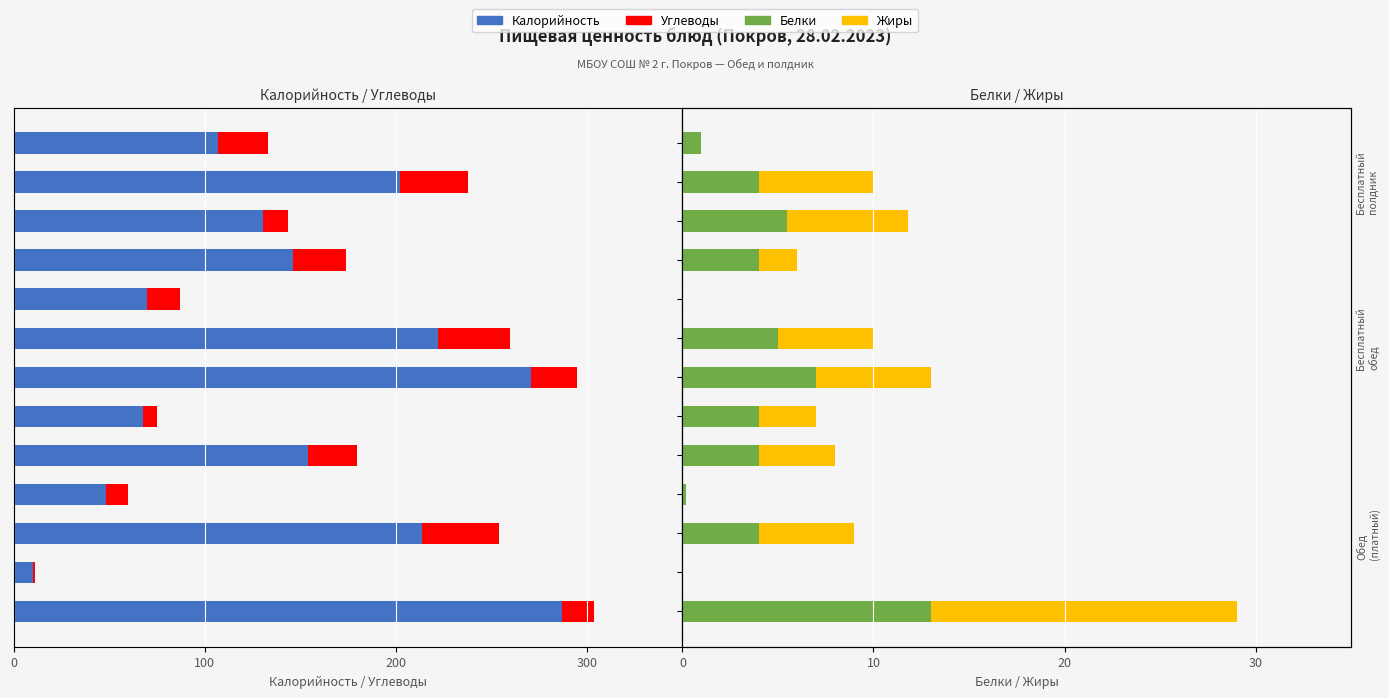

At 6, list the series in order from smallest to largest.

Калорийность, Углеводы, Жиры, Белки